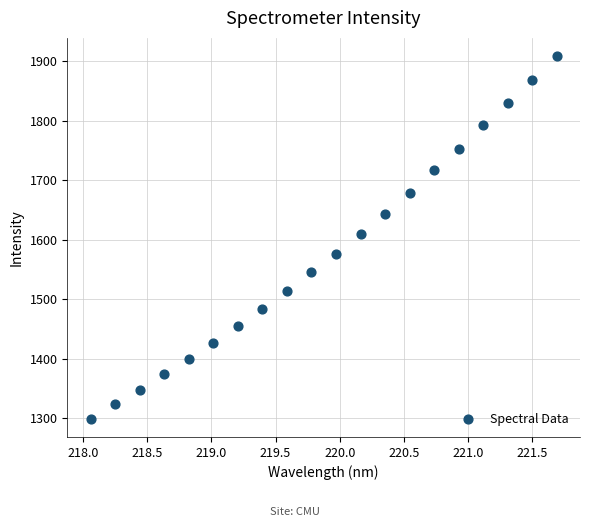

What is the range of X values (max minus min)?

3.6